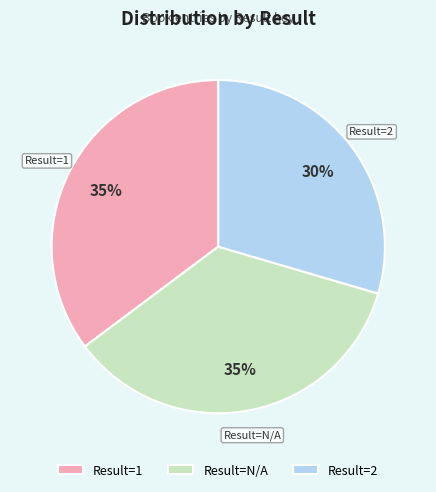

To the nearest percent, what is the combined percentage of Result=2 and Result=1?

65%